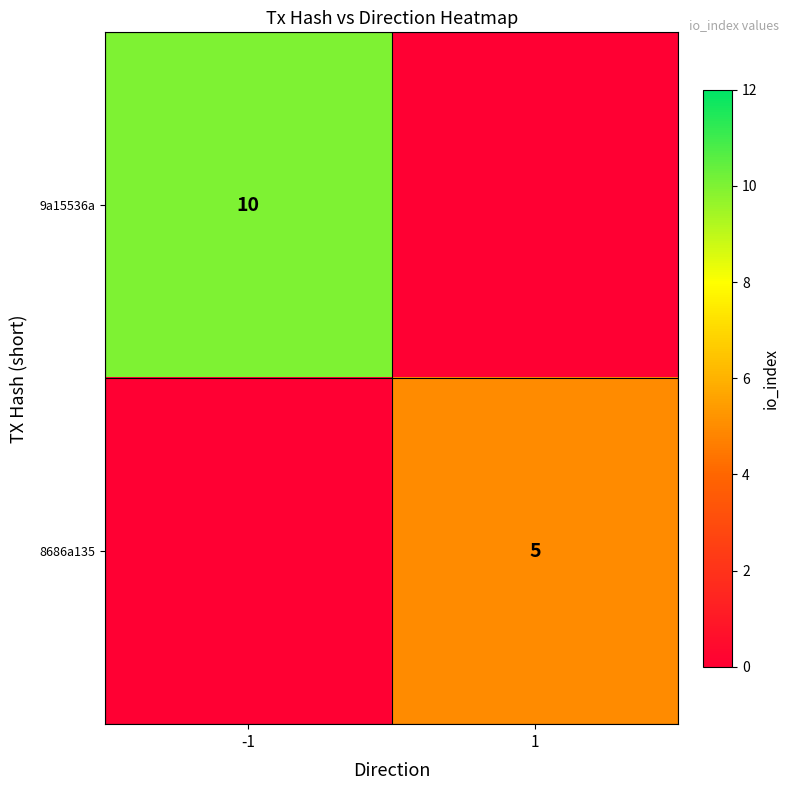

The value of 9a15536a at -1 is 10. True or false?

True